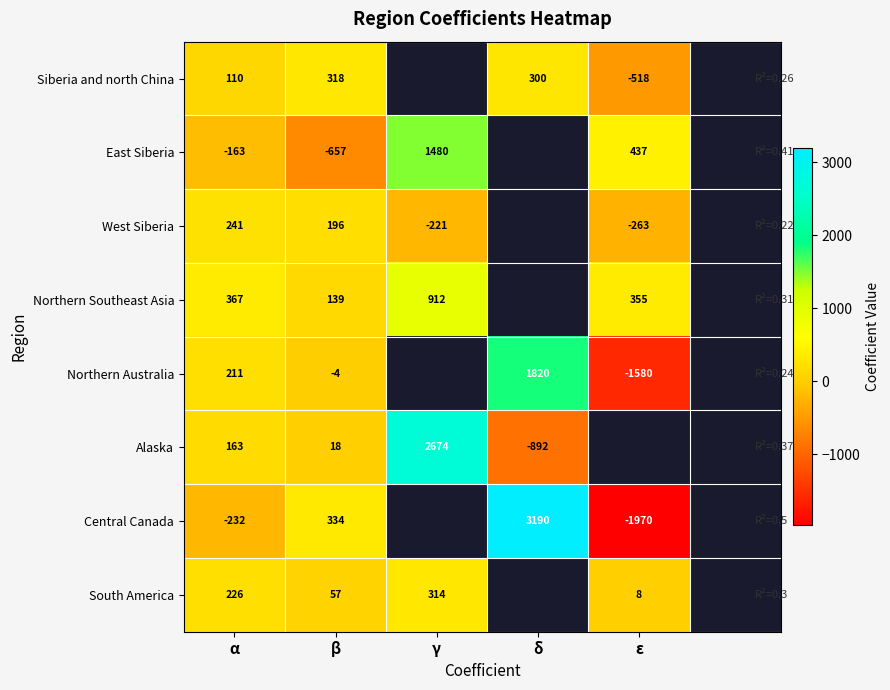

At which label is East Siberia closest to 411?

ε